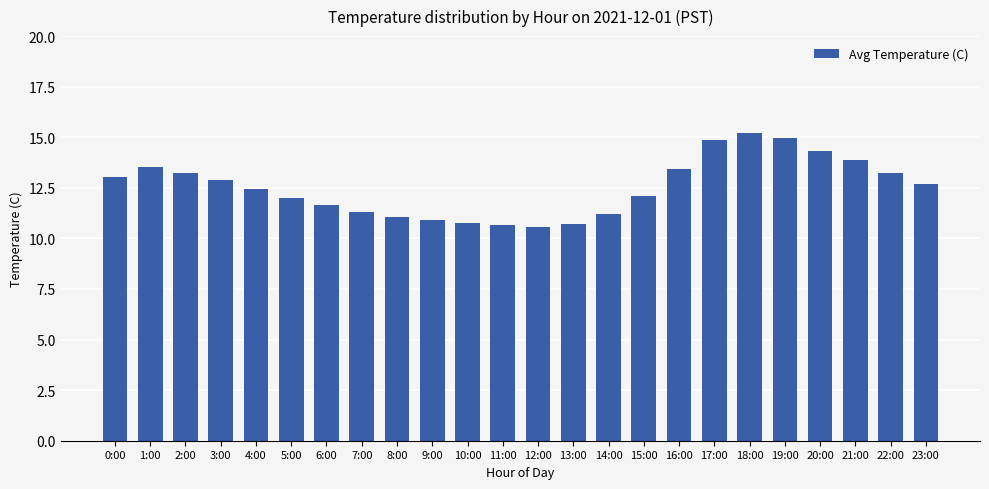

Between 15:00 and 1:00, which is larger?

1:00